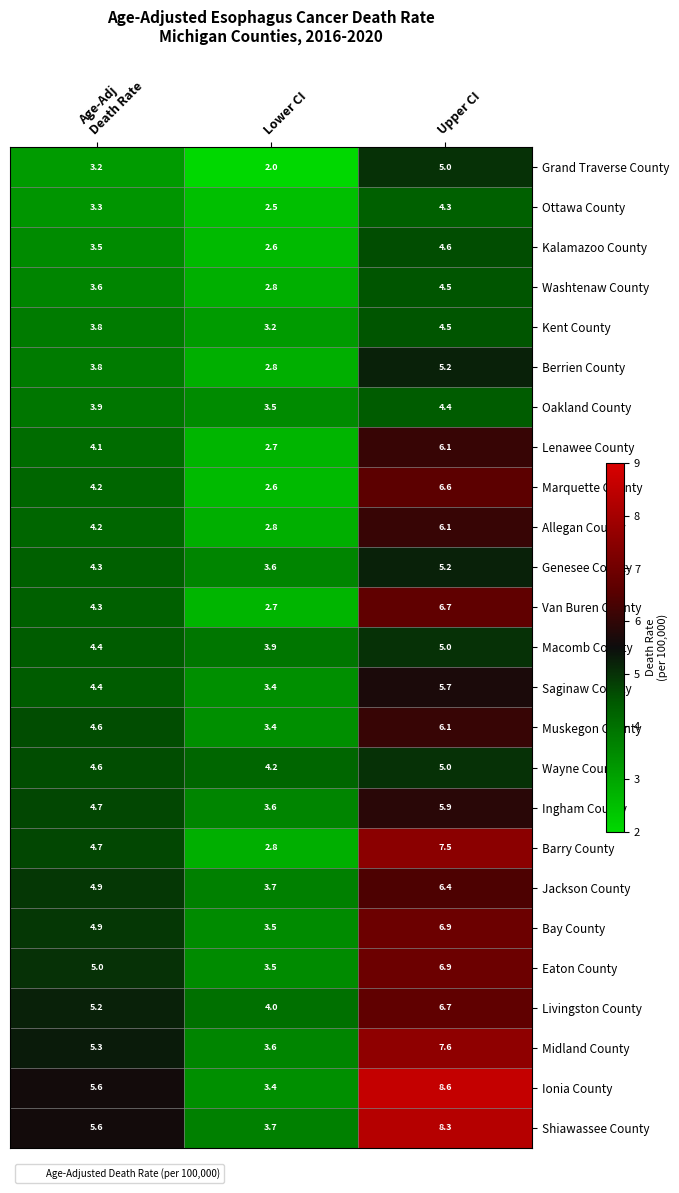

Which label corresponds to the largest value in the chart?

Upper CI